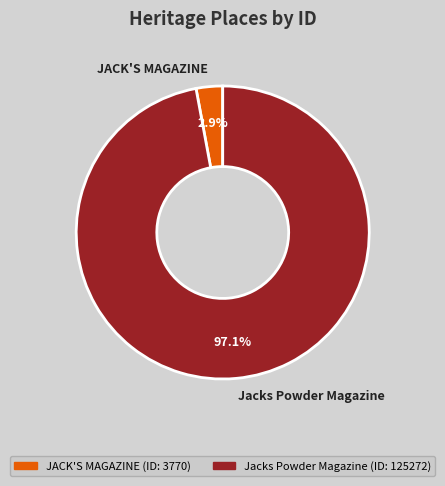

How many segments does this pie chart have?

2